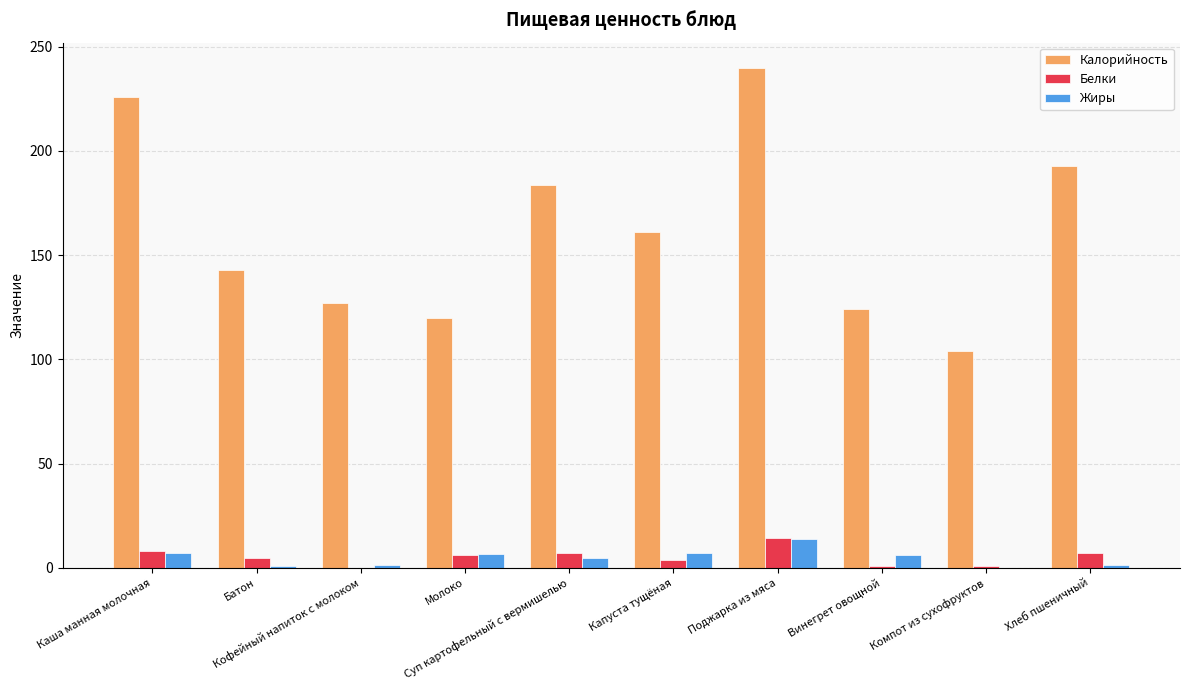

Which series has the largest total across all categories?

Калорийность